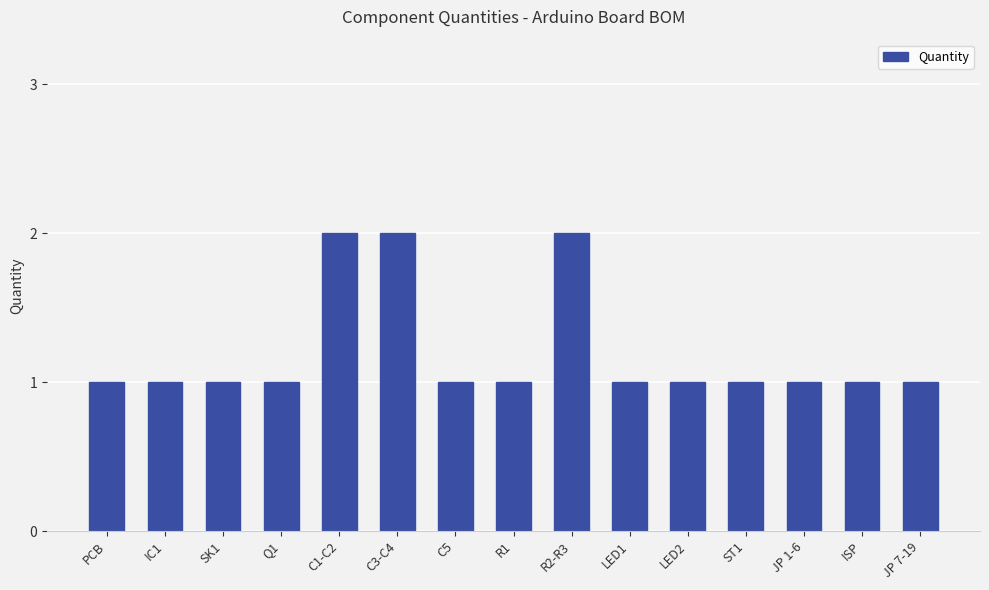

Is it true that the value at JP 7-19 is 2?

False